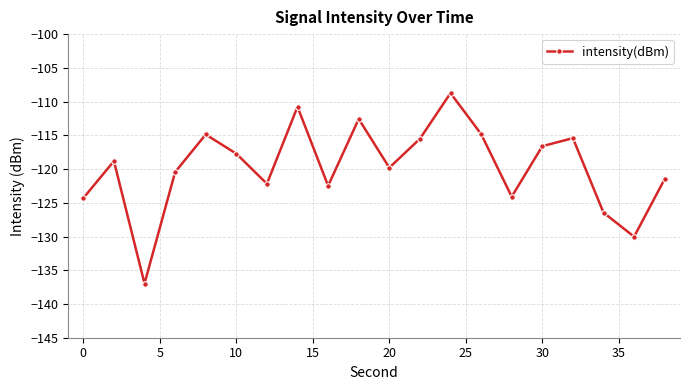

What is the minimum value shown in the chart?

-137.0